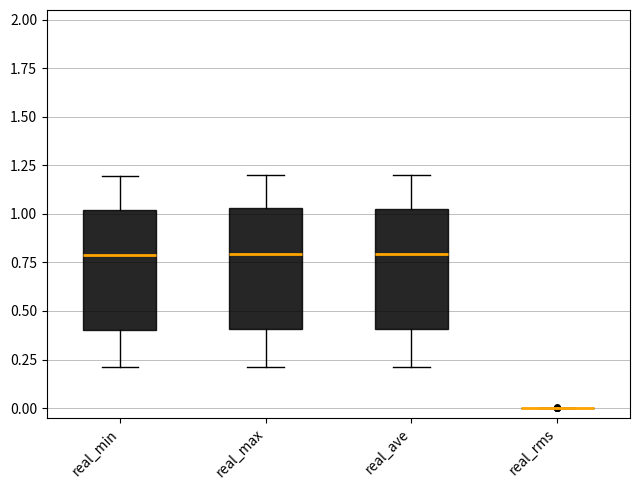

Where does the upper whisker of the box for real_min end on the y-axis? The values are not printed on the chart, so give them approximately, as read against the axis.

1.20